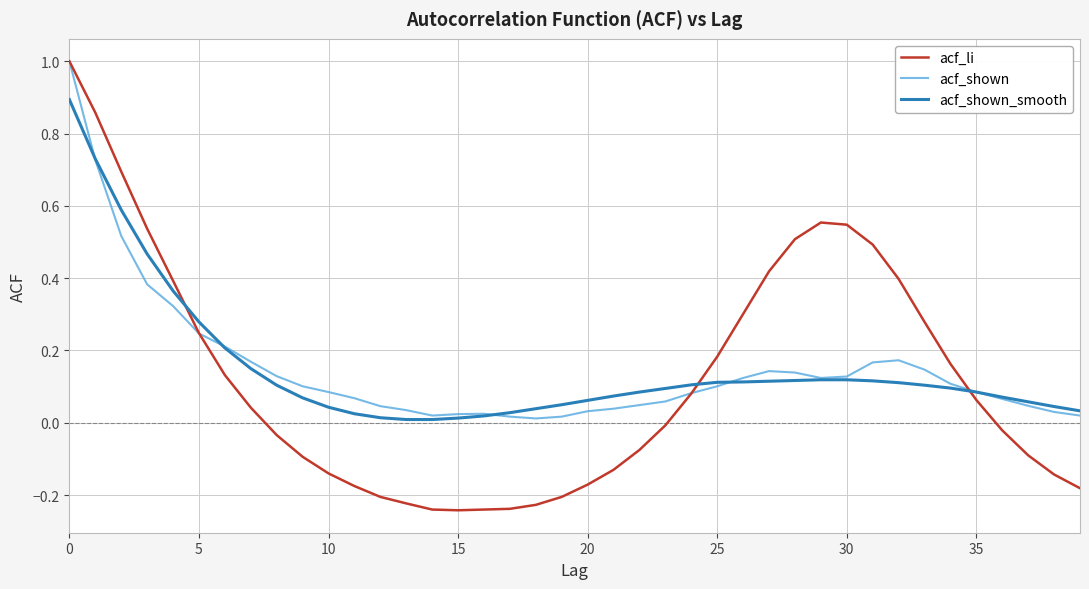

Which series has the largest range (max minus min)?

acf_li